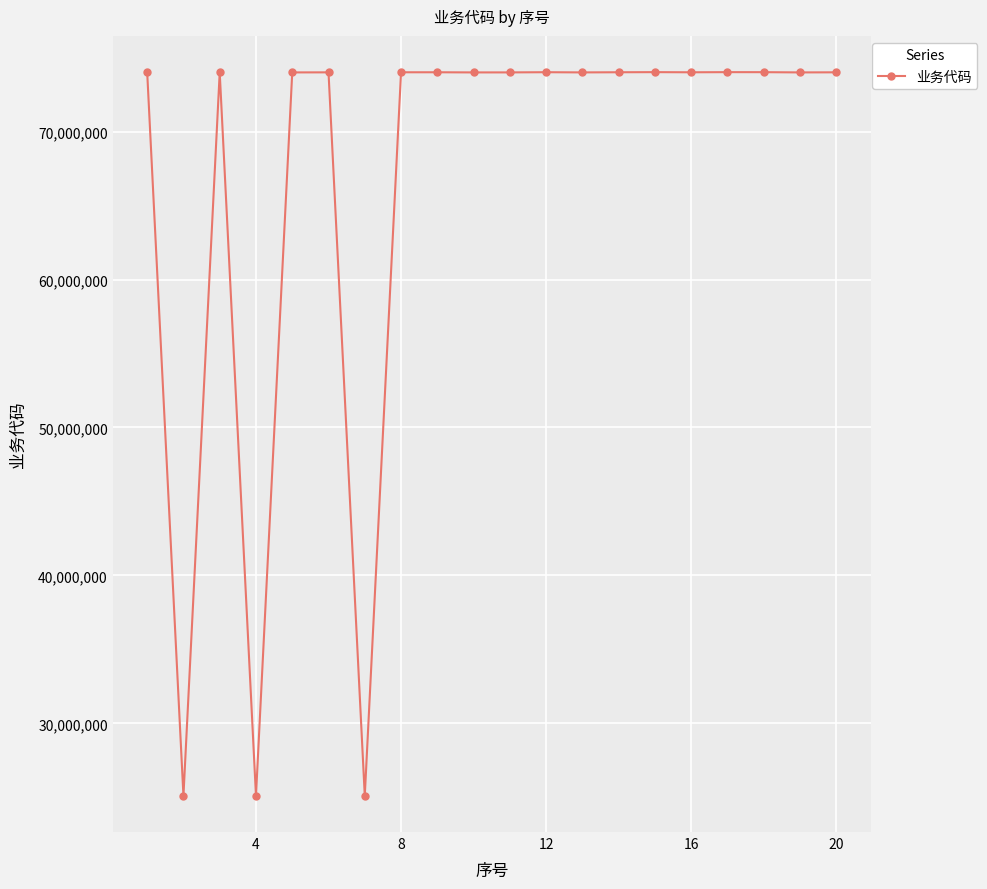

What is the smallest value displayed?

25102480